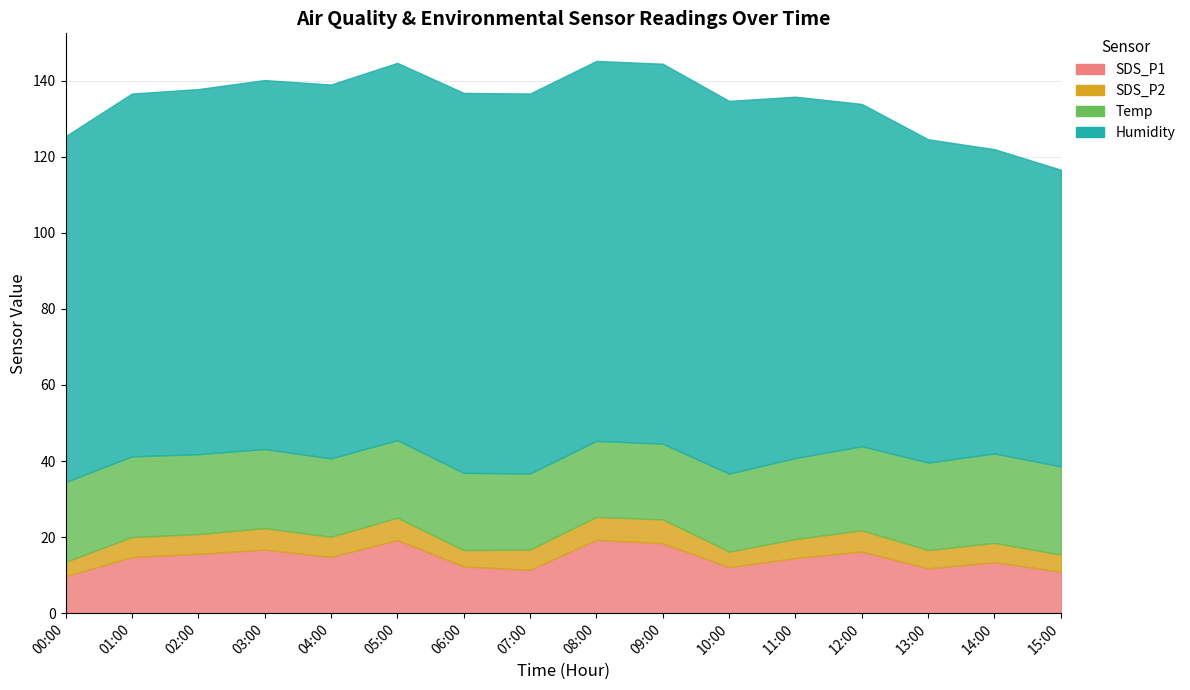

What is the spread (max minus min) of values at 10:00?

93.9